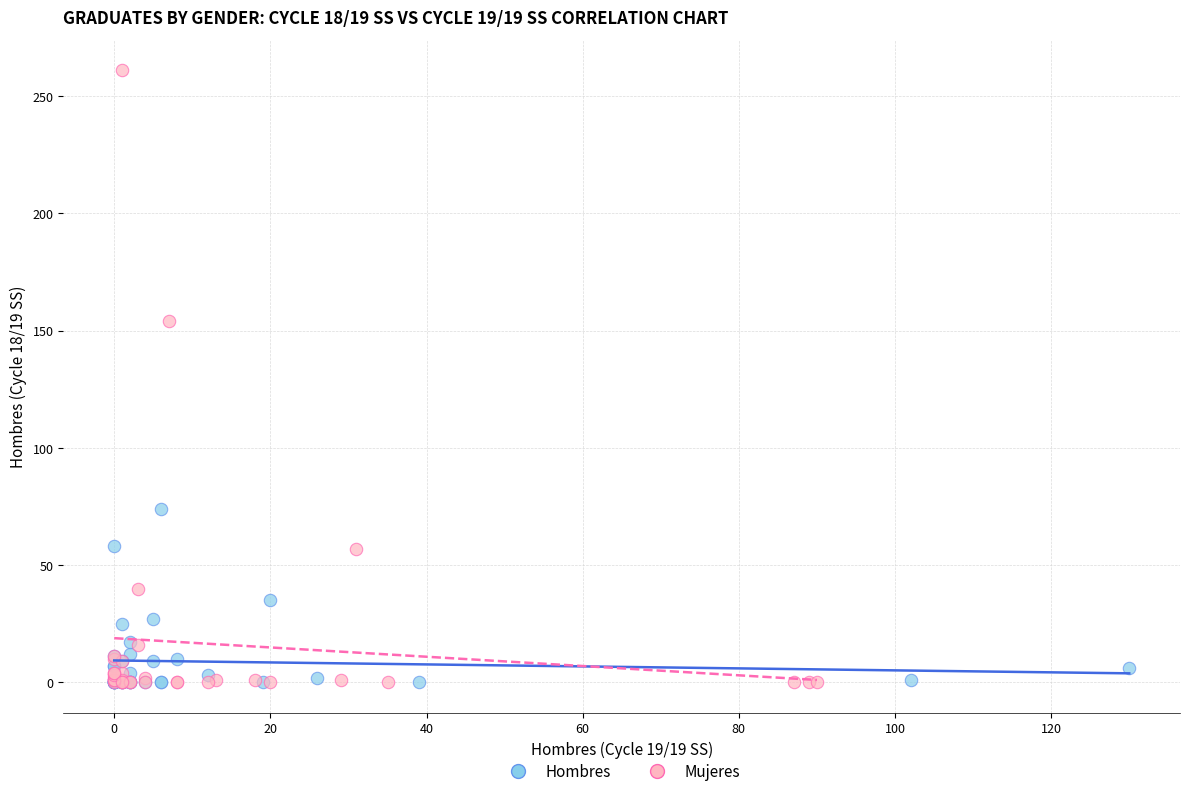

Which series contains the highest Y value?

Mujeres